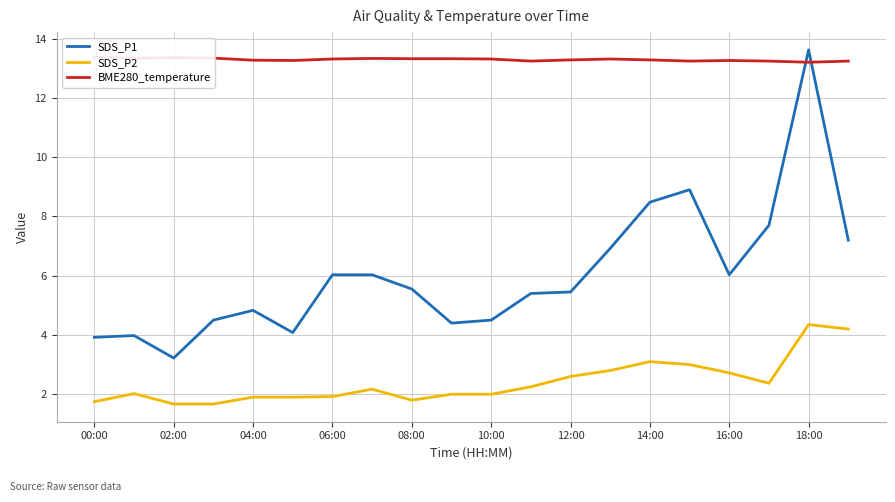

True or false: SDS_P2 and SDS_P1 intersect in this chart.

False